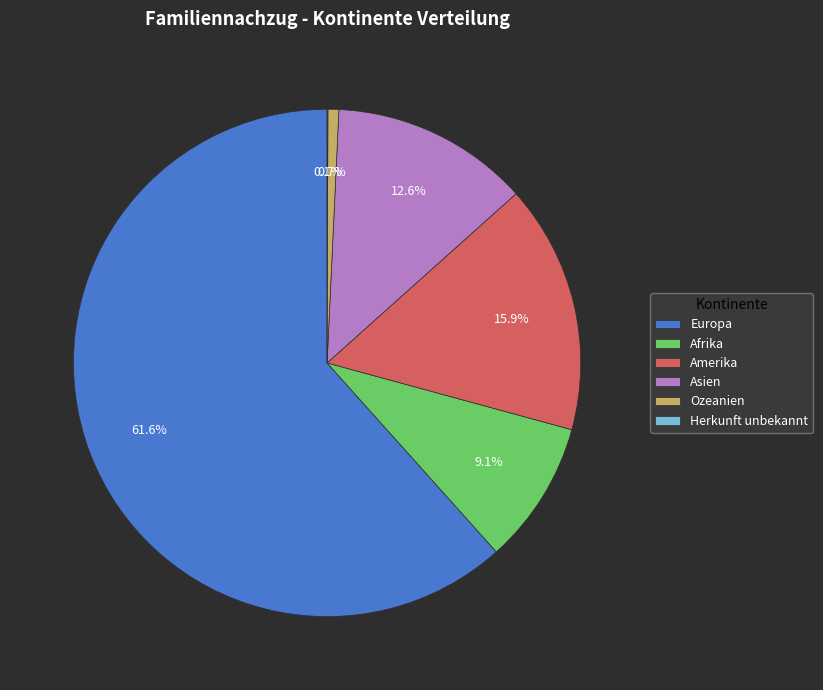

What is the majority slice?

Europa